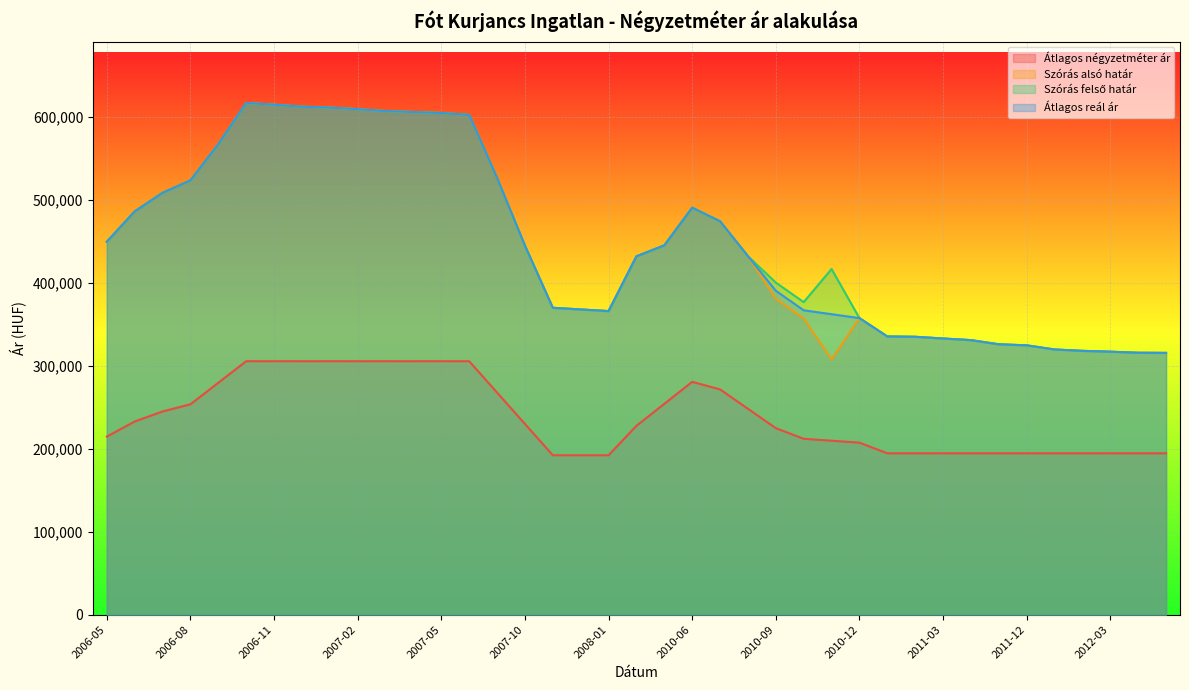

What is the maximum value for Szórás felső határ?

616349